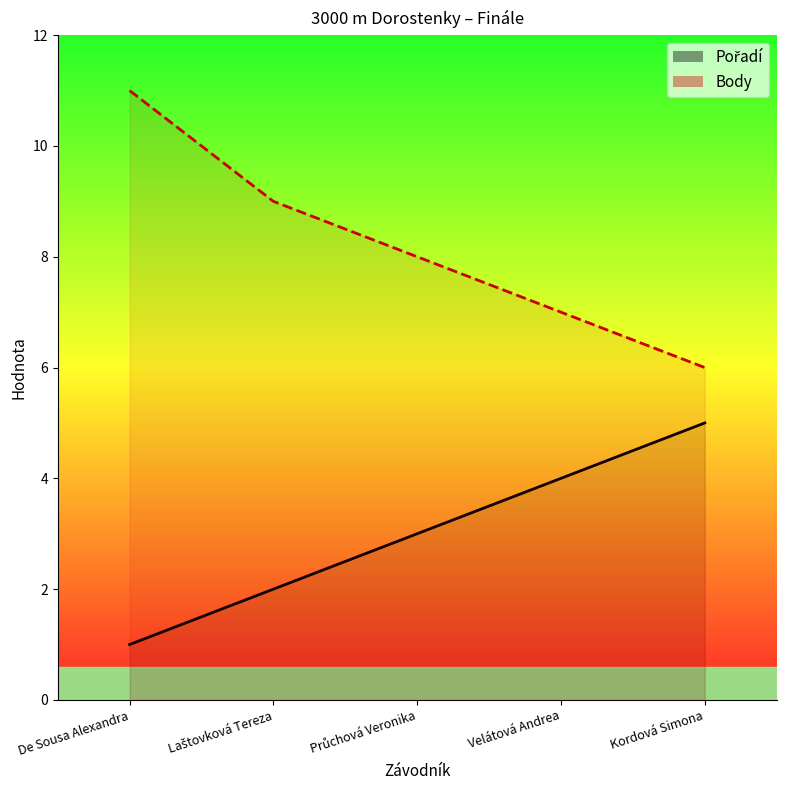

What position from the right is Průchová Veronika?

3